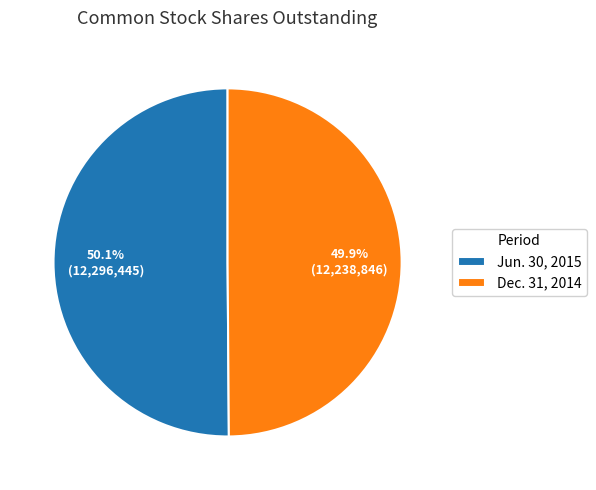

To the nearest percent, what percentage of the pie is Jun. 30, 2015?

50%